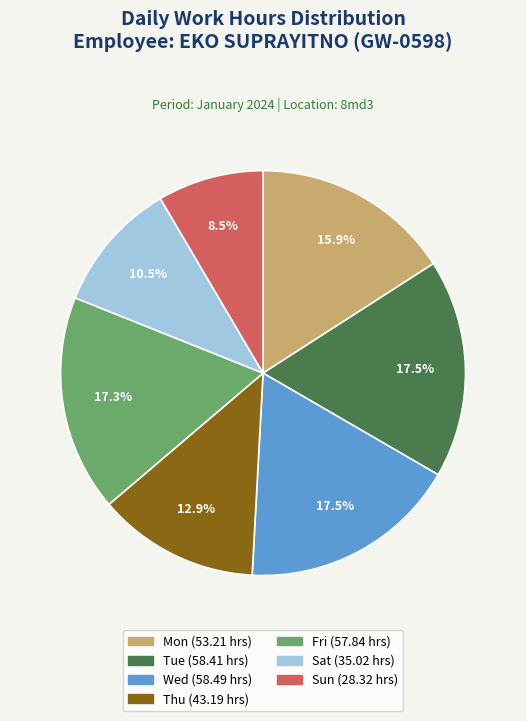

To the nearest percent, what is the average slice percentage?

14%